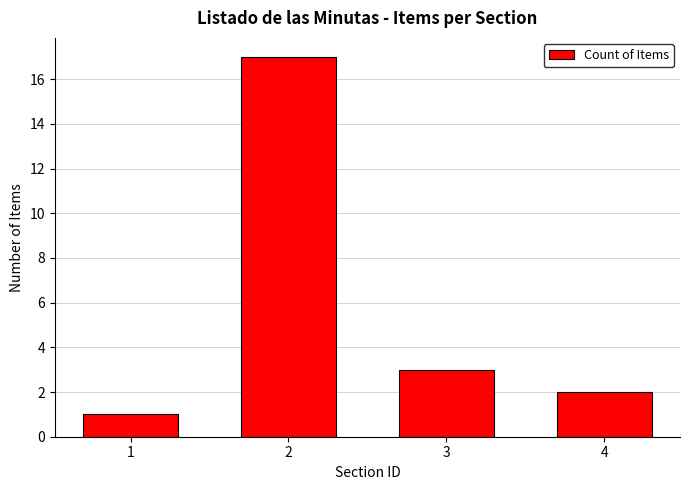

What is the difference between the values at 4 and 3?

1